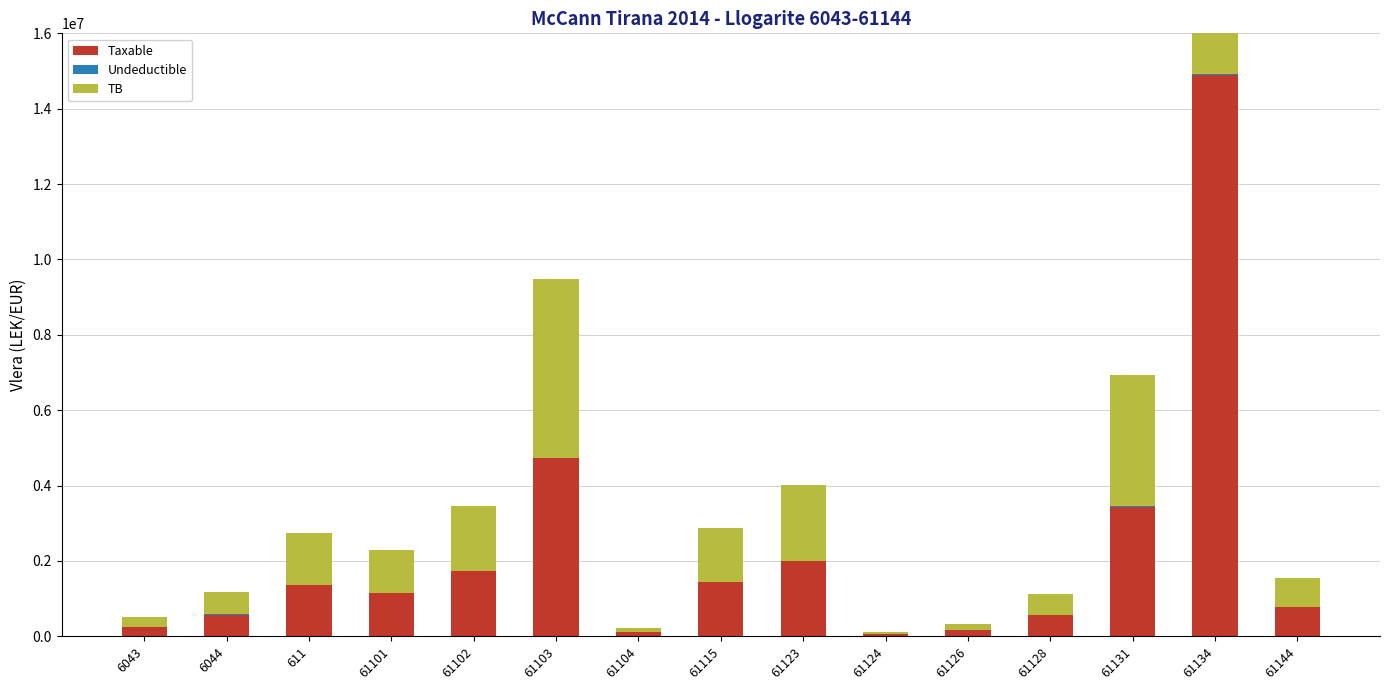

What is the difference between the maximum and second lowest values in the Undeductible series?

43299.0